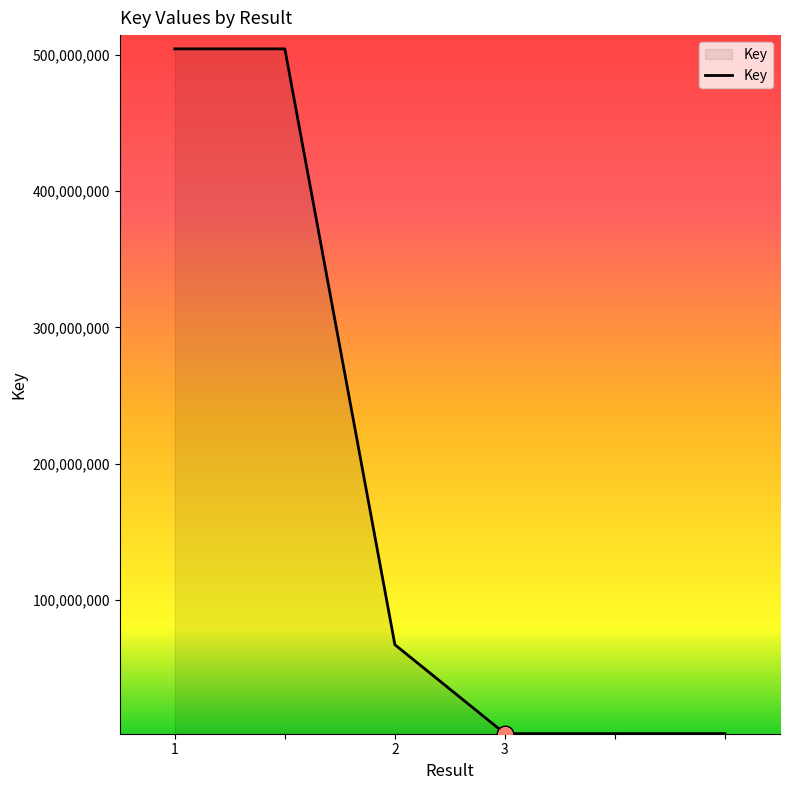

What is the sum of all values?

1081363521